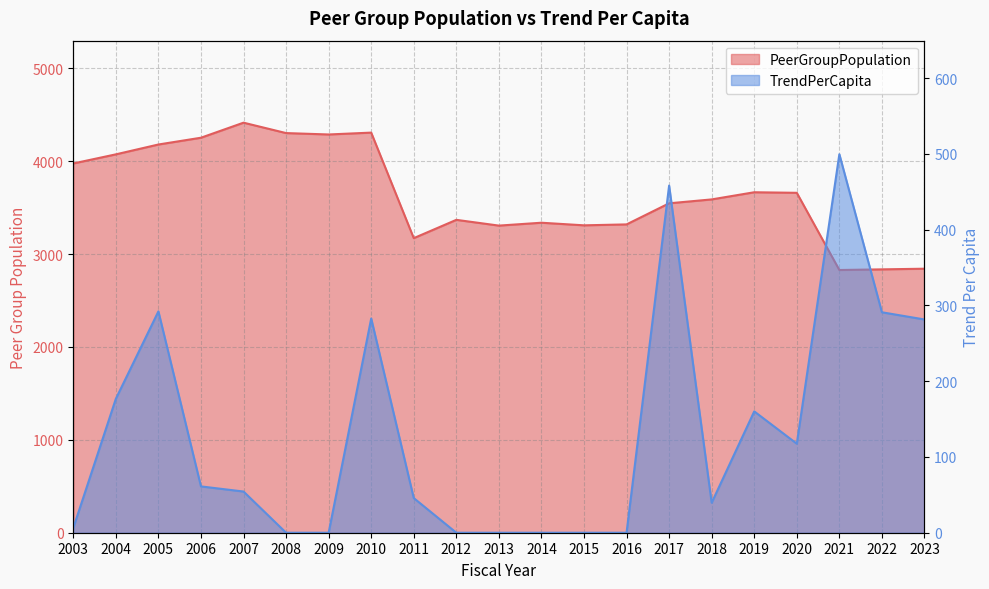

Does the chart display data point markers on the line(s)?

No